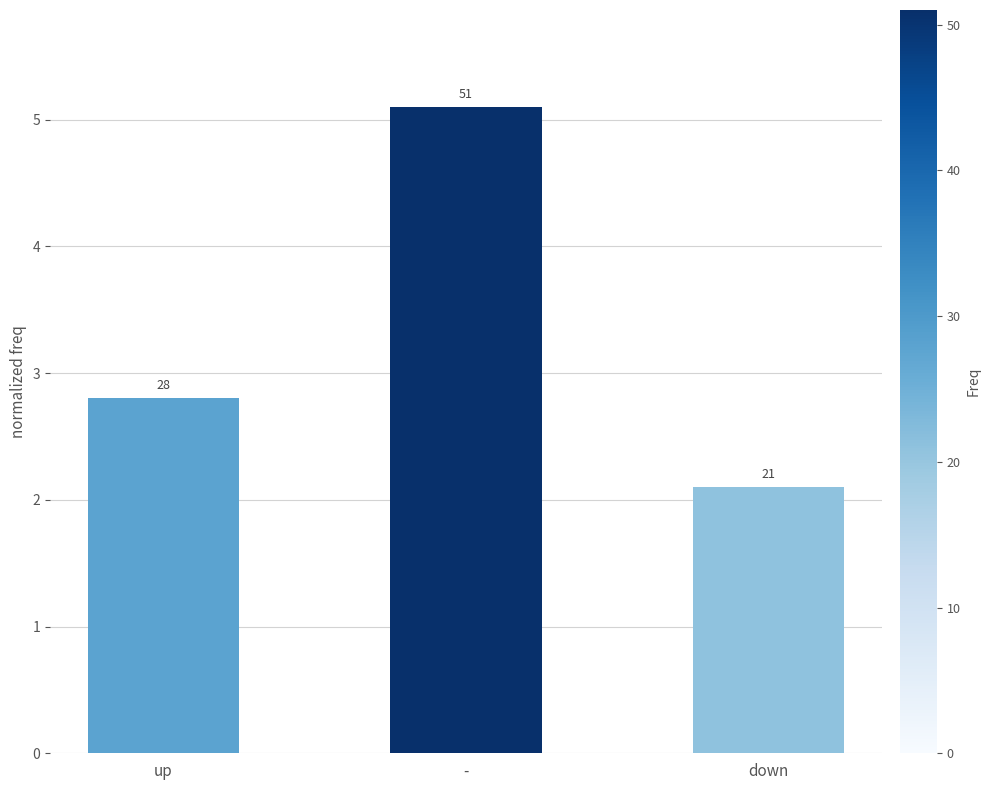

List the labels in order of value, smallest first.

down, up, -